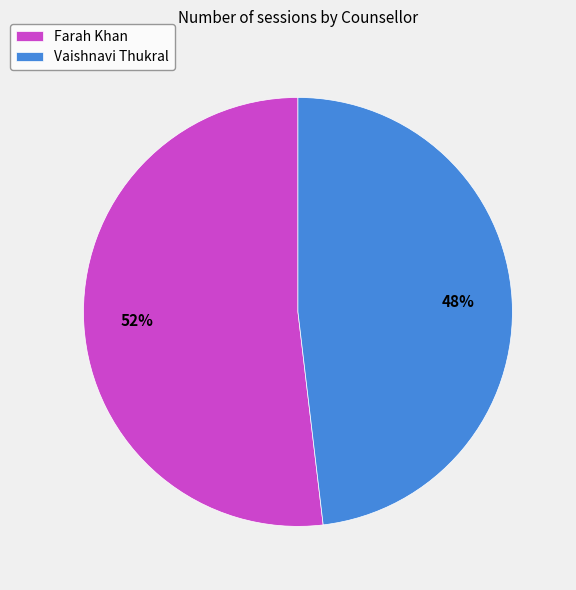

What is the majority slice?

Farah Khan